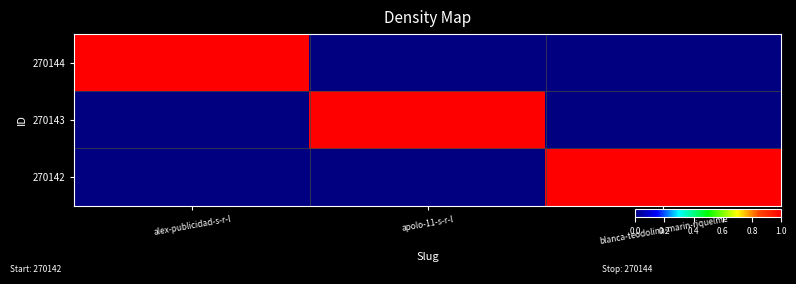

Between alex-publicidad-s-r-l and blanca-teodolina-marin-riquelme, which is larger?

alex-publicidad-s-r-l